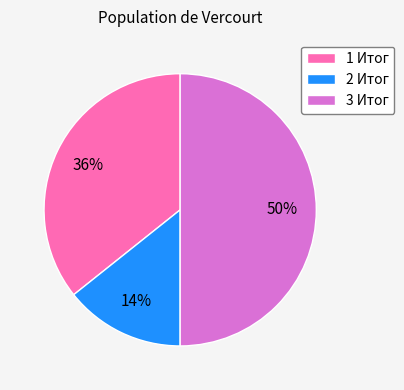

What percentage is the 3 Итог slice, to the nearest percent?

50%